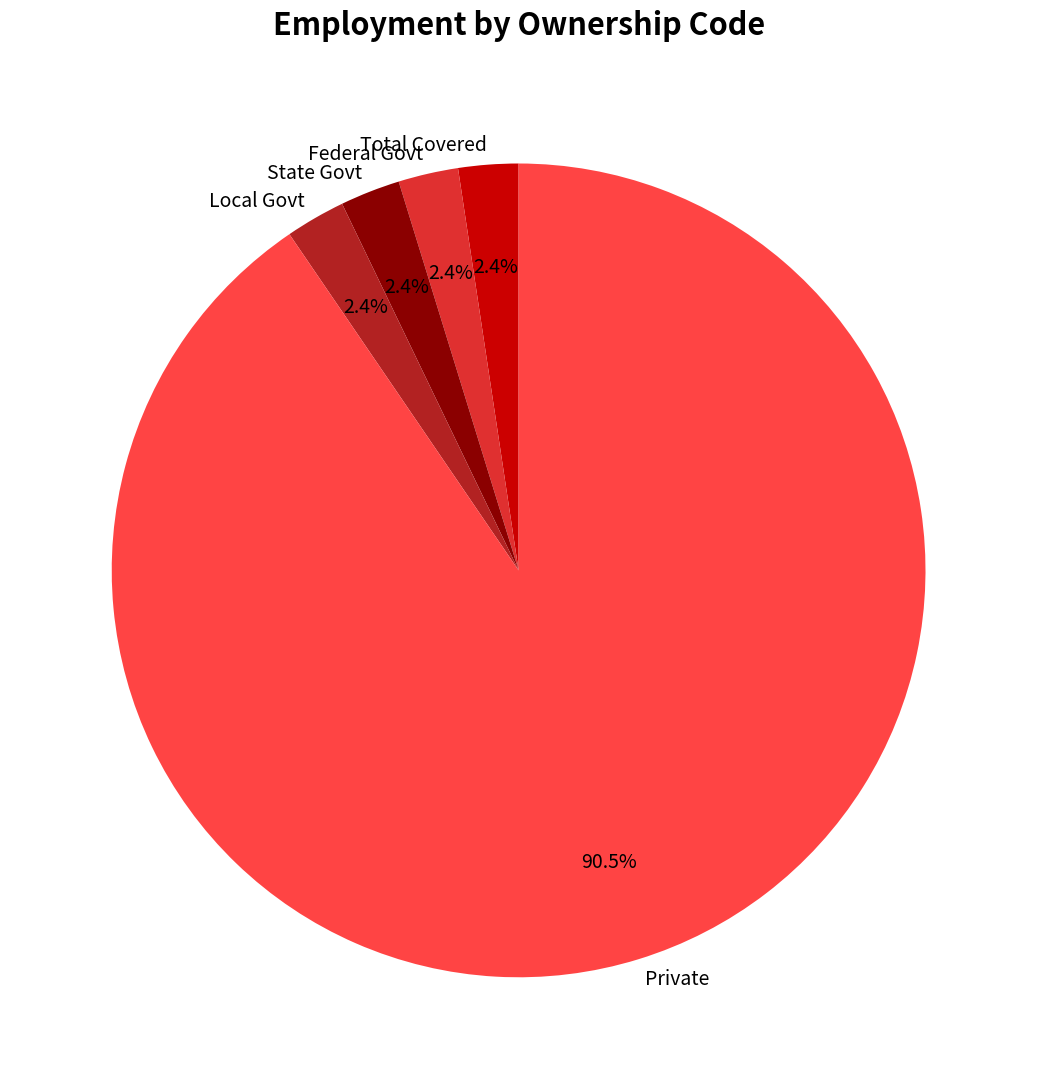

Does any single category account for the majority?

Yes